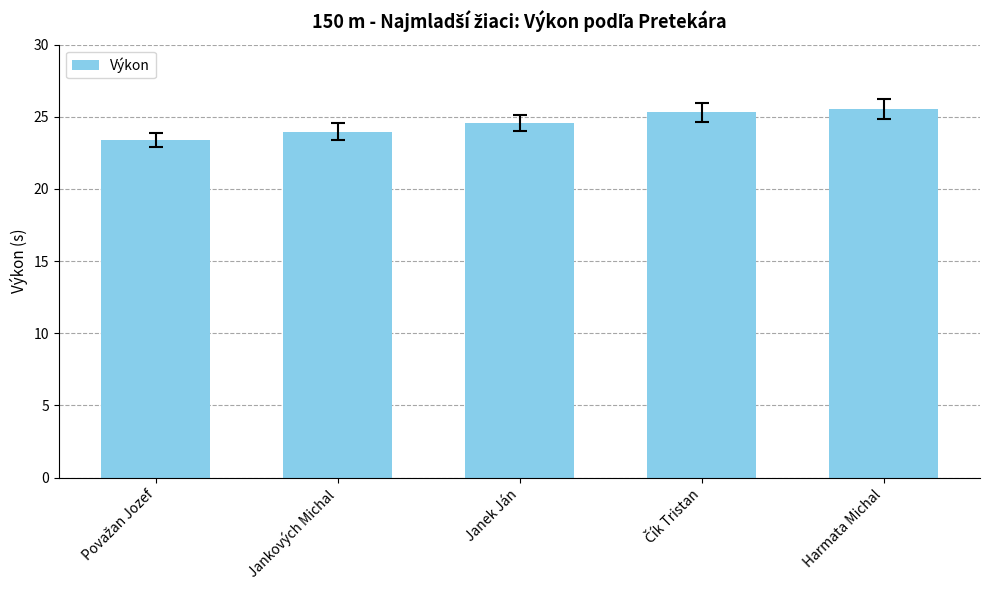

What value does the data have at Jankových Michal?

24.0